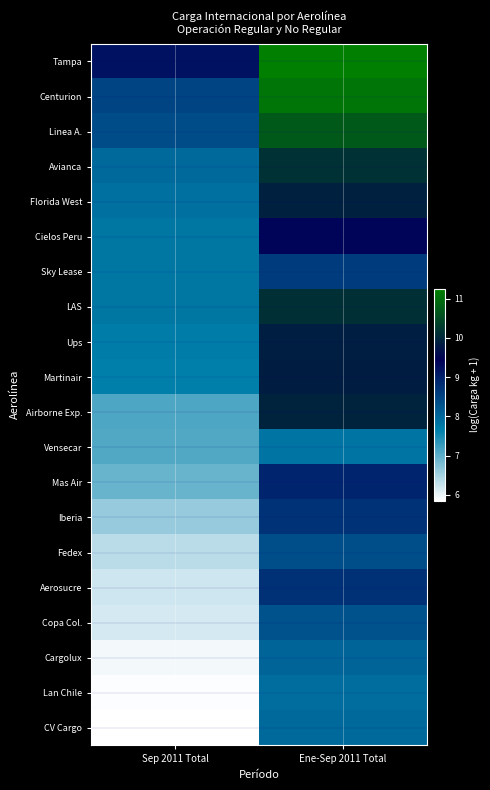

Reading left to right, list all the values displayed in this chart.

Tampa: Sep 2011 Total=9.2	Ene-Sep 2011 Total=11.3
Centurion: Sep 2011 Total=8.5	Ene-Sep 2011 Total=11.1
Linea A.: Sep 2011 Total=8.4	Ene-Sep 2011 Total=10.7
Avianca: Sep 2011 Total=8.0	Ene-Sep 2011 Total=10.1
Florida West: Sep 2011 Total=7.9	Ene-Sep 2011 Total=9.9
Cielos Peru: Sep 2011 Total=7.8	Ene-Sep 2011 Total=9.4
Sky Lease: Sep 2011 Total=7.8	Ene-Sep 2011 Total=8.6
LAS: Sep 2011 Total=7.8	Ene-Sep 2011 Total=10.1
Ups: Sep 2011 Total=7.7	Ene-Sep 2011 Total=9.9
Martinair: Sep 2011 Total=7.6	Ene-Sep 2011 Total=9.9
Airborne Exp.: Sep 2011 Total=7.1	Ene-Sep 2011 Total=10.0
Vensecar: Sep 2011 Total=7.1	Ene-Sep 2011 Total=7.8
Mas Air: Sep 2011 Total=6.9	Ene-Sep 2011 Total=8.9
Iberia: Sep 2011 Total=6.6	Ene-Sep 2011 Total=8.7
Fedex: Sep 2011 Total=6.4	Ene-Sep 2011 Total=8.4
Aerosucre: Sep 2011 Total=6.2	Ene-Sep 2011 Total=8.7
Copa Col.: Sep 2011 Total=6.1	Ene-Sep 2011 Total=8.3
Cargolux: Sep 2011 Total=5.9	Ene-Sep 2011 Total=8.0
Lan Chile: Sep 2011 Total=5.9	Ene-Sep 2011 Total=7.9
CV Cargo: Sep 2011 Total=5.8	Ene-Sep 2011 Total=8.0